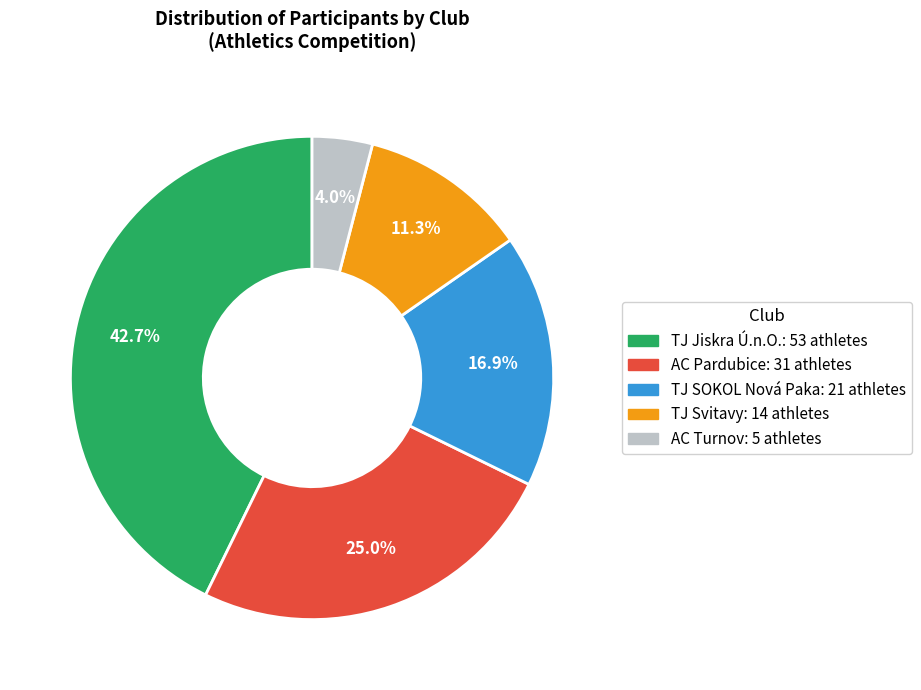

Does any single category account for the majority?

No